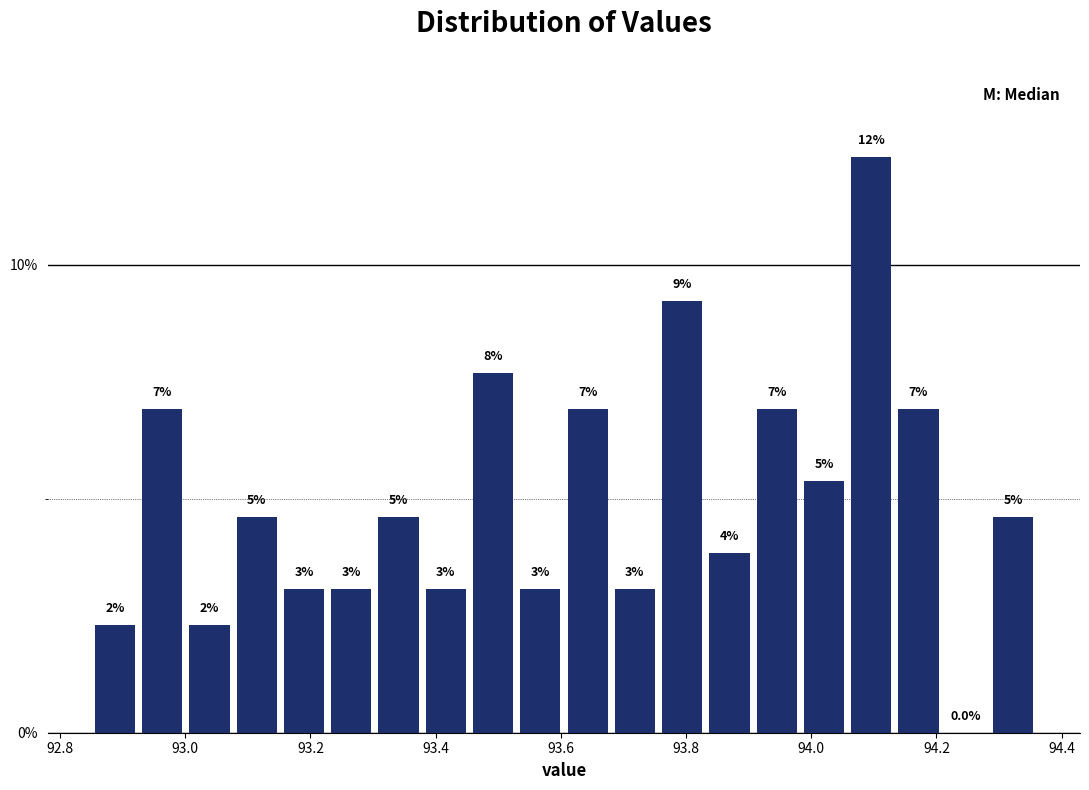

Around what value on the x-axis is the tallest bar? Give the approximate position of its centre, as read against the axis.

94.10